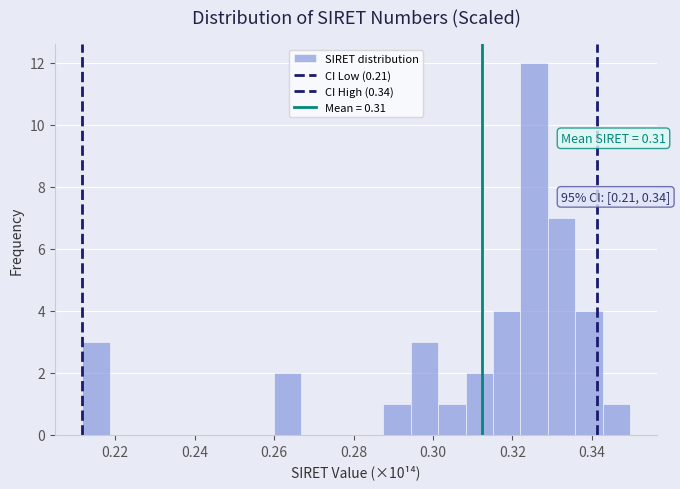

Around what value on the x-axis is the tallest bar? Give the approximate position of its centre, as read against the axis.

0.326